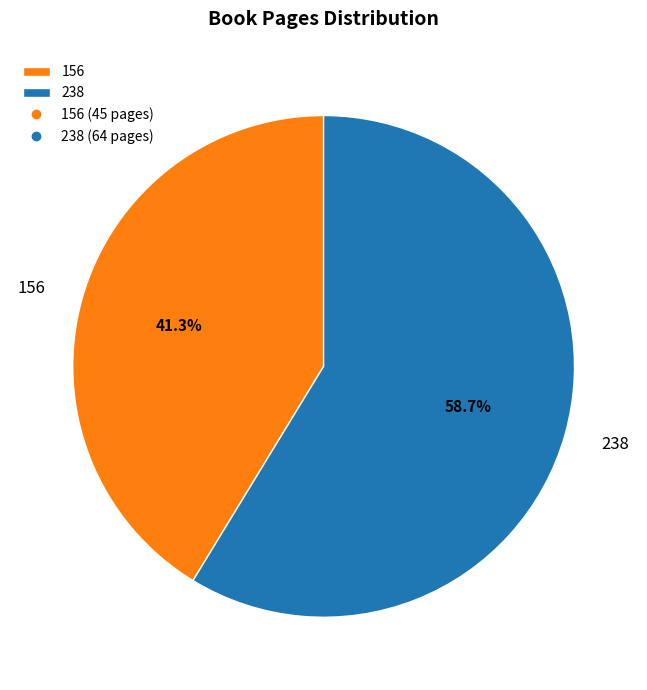

Approximately how many times larger is the value at 238 compared to 156?

1.4